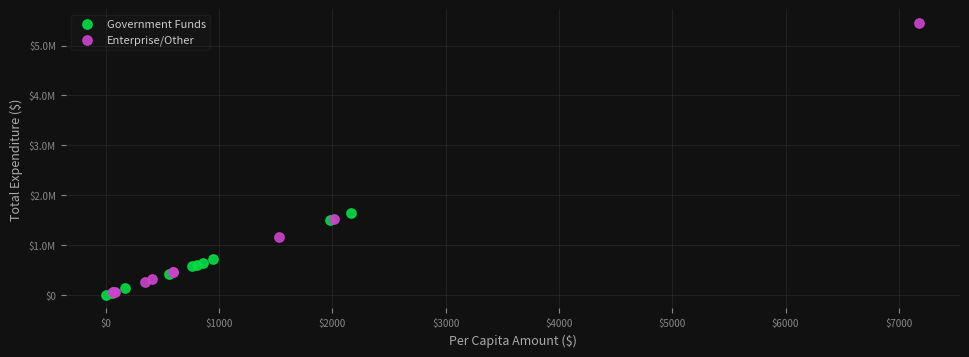

Which series reaches the maximum Y coordinate?

Enterprise/Other